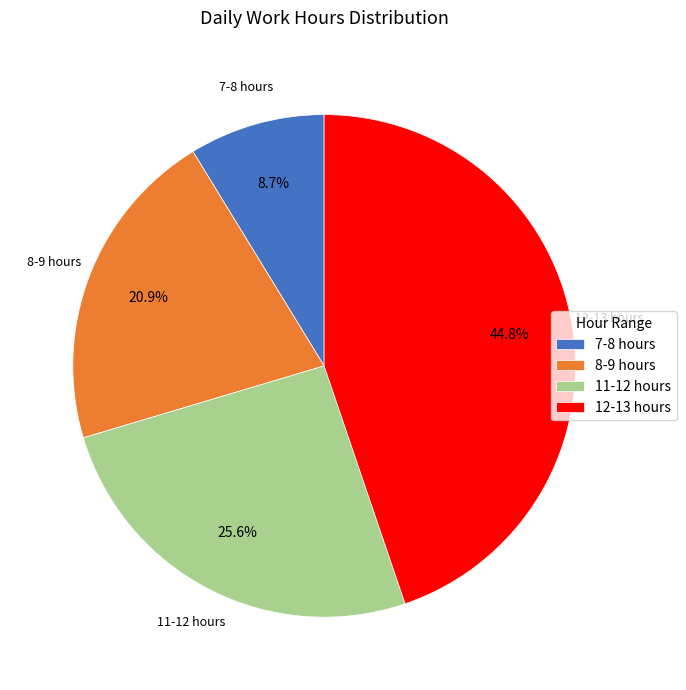

Rank the categories by value from lowest to highest.

7-8 hours, 8-9 hours, 11-12 hours, 12-13 hours